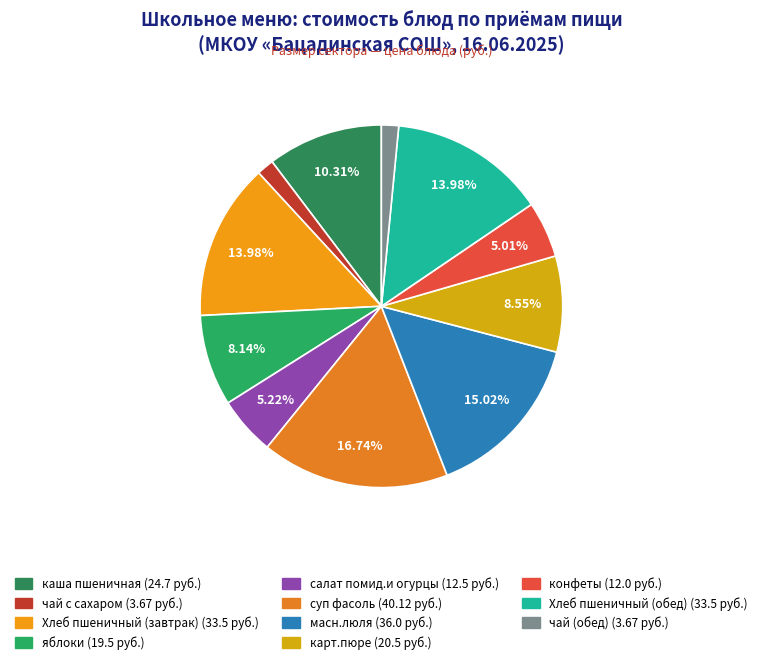

What is the smallest slice in the pie chart?

чай с сахаром